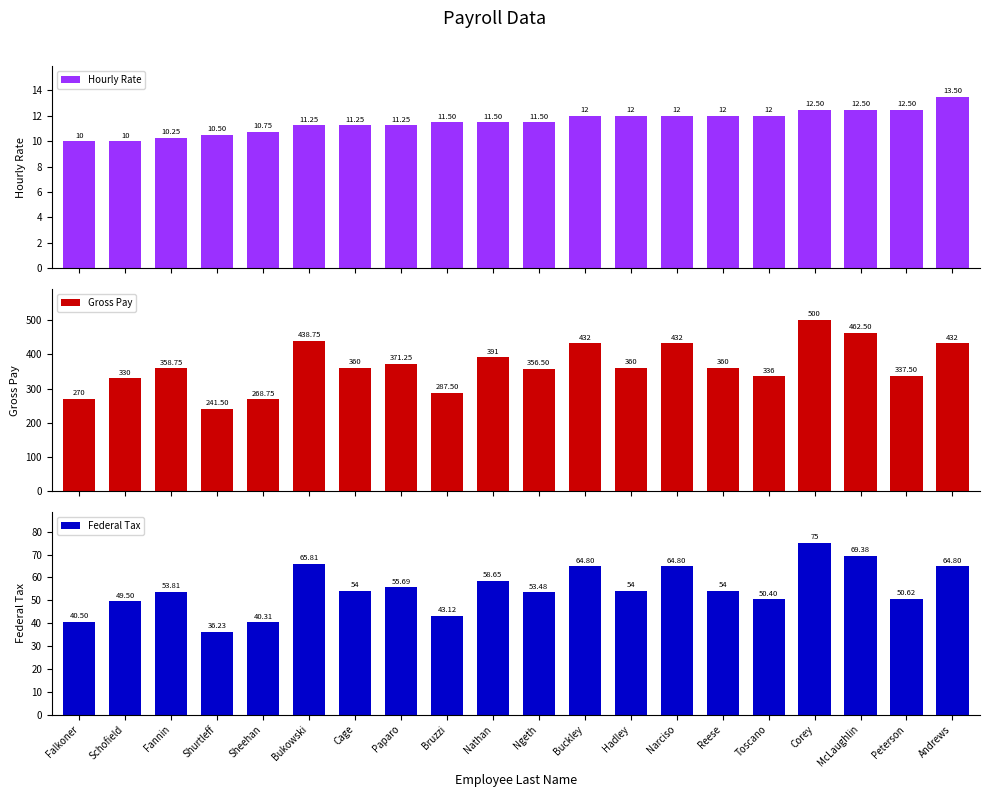

At which category is the sum across all series the highest?

Corey